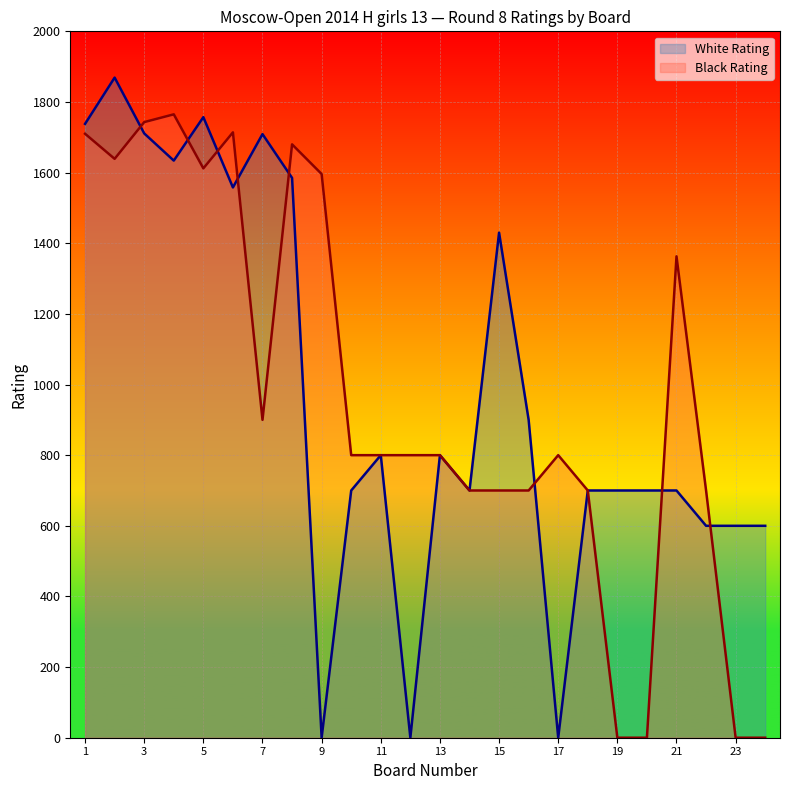

List the series in order of their peak value, lowest first.

Black Rating, White Rating